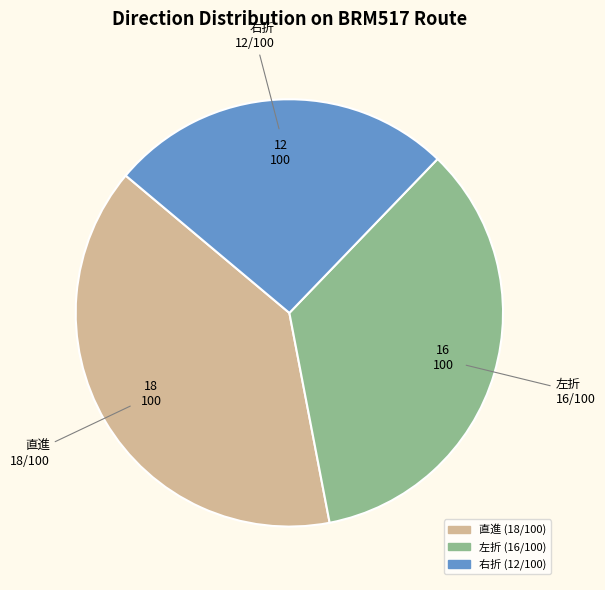

True or false: 直進 accounts for 39% of the total.

True